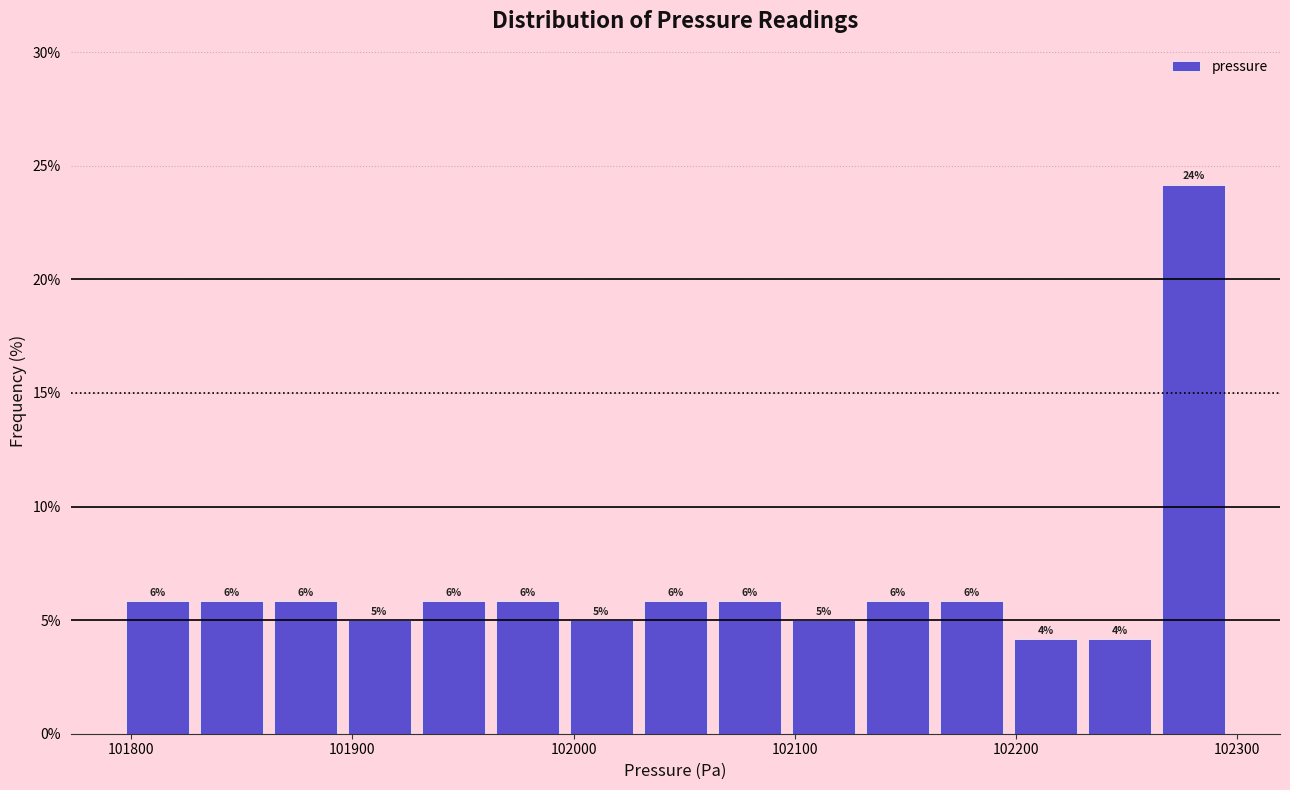

Read against the x-axis, roughly where is the centre of the tallest bar?

102280